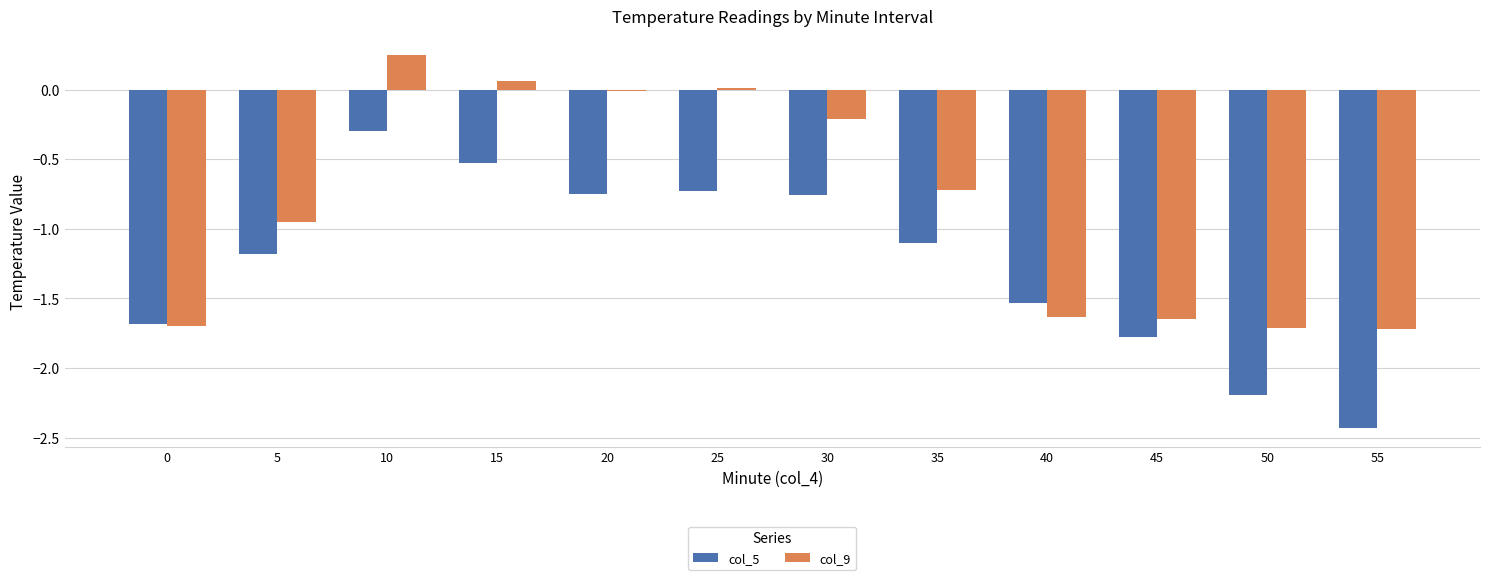

Where does the col_5 series first go above -1?

10